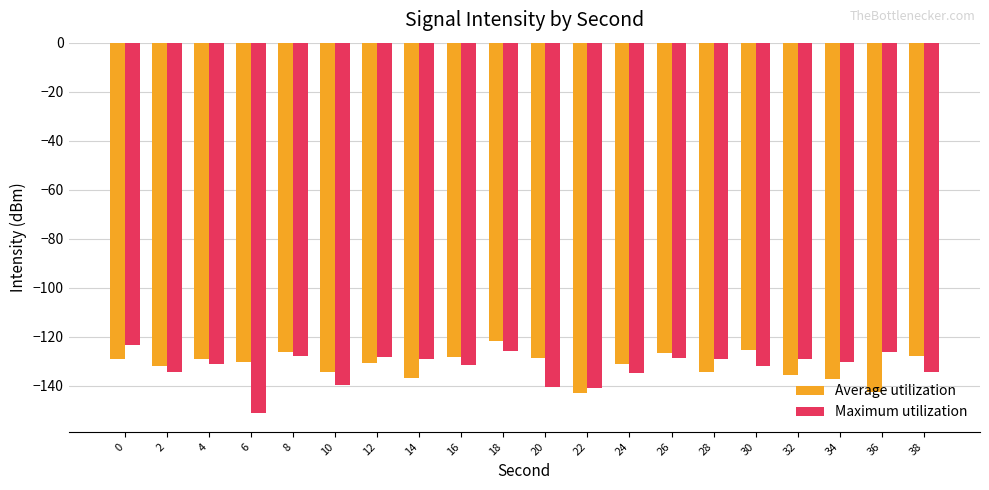

How many groups of bars are there?

20